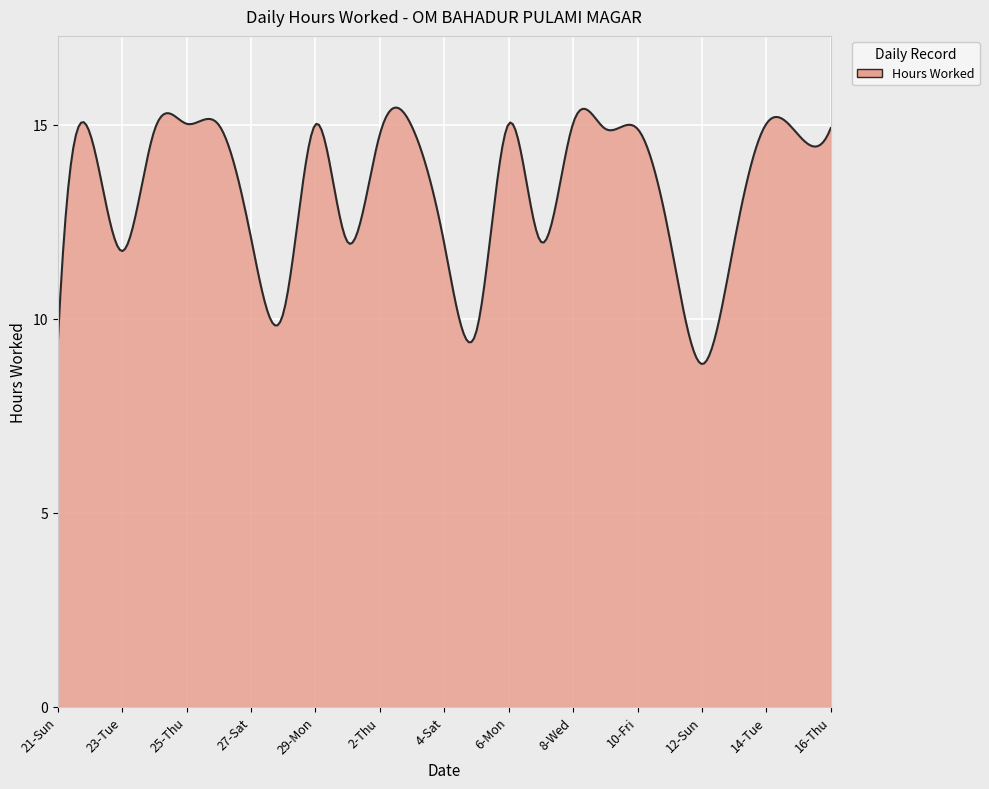

What is the difference between the maximum and minimum values?

6.6